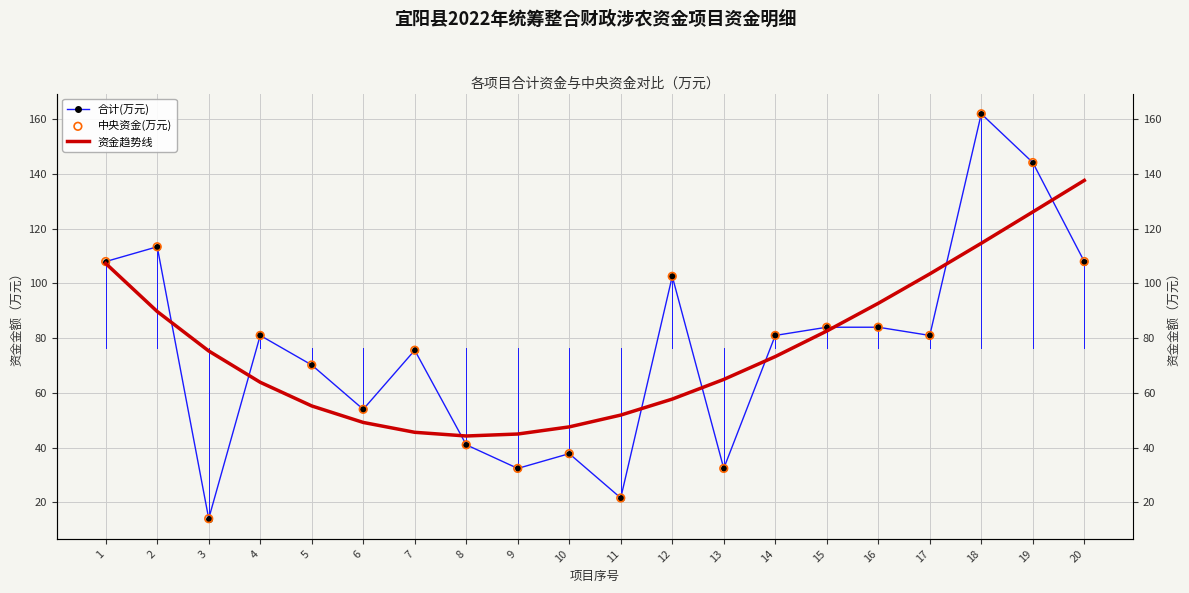

What are all the series names shown in the legend?

合计(万元), 资金趋势线, 中央资金(万元)